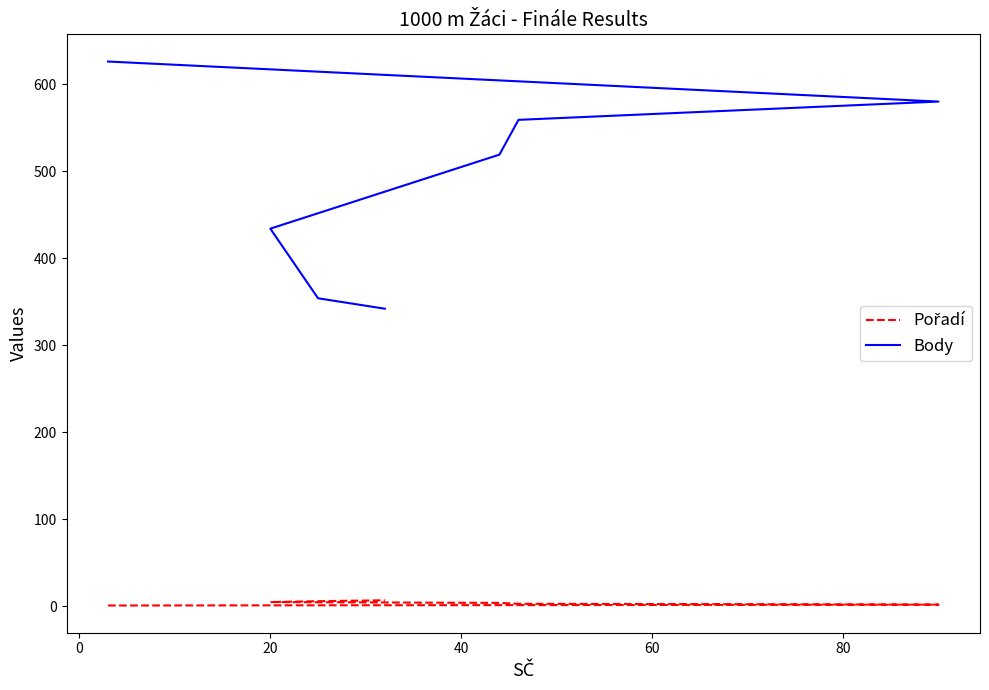

Is this an area chart (filled region under the line)?

No